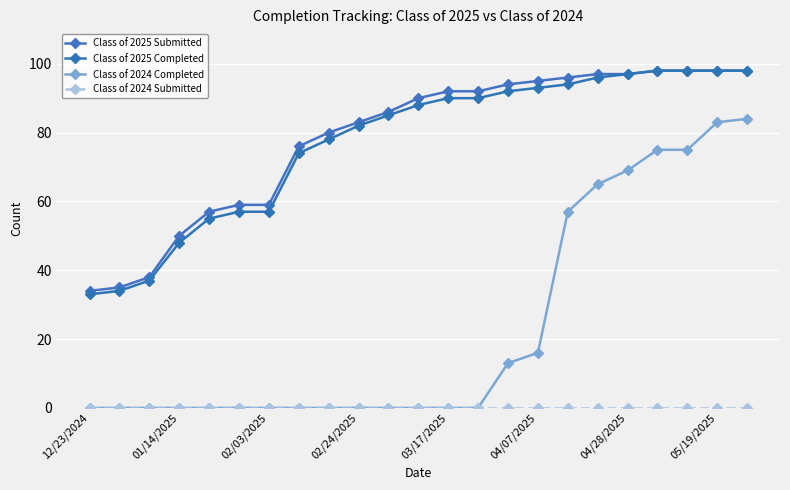

What is the maximum value shown in the chart?

98